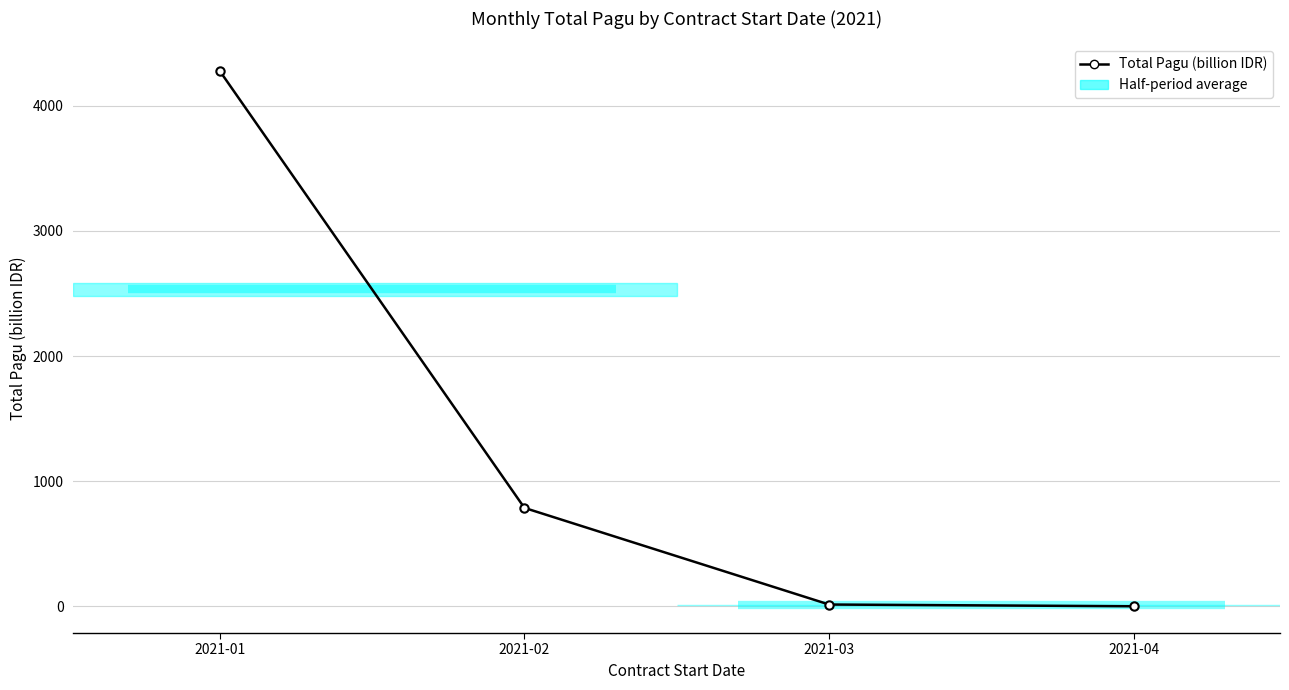

What is the sum of the values at 2021-02 and 2021-01?

5065.4